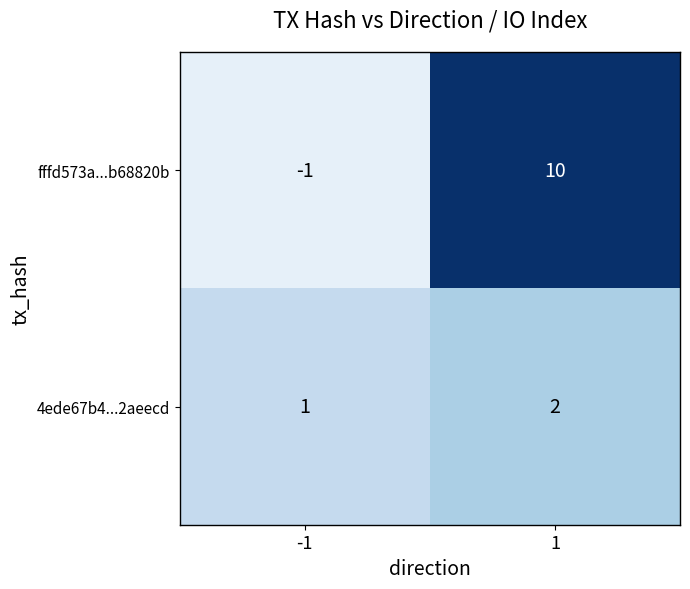

At which category is the sum across all series the highest?

1